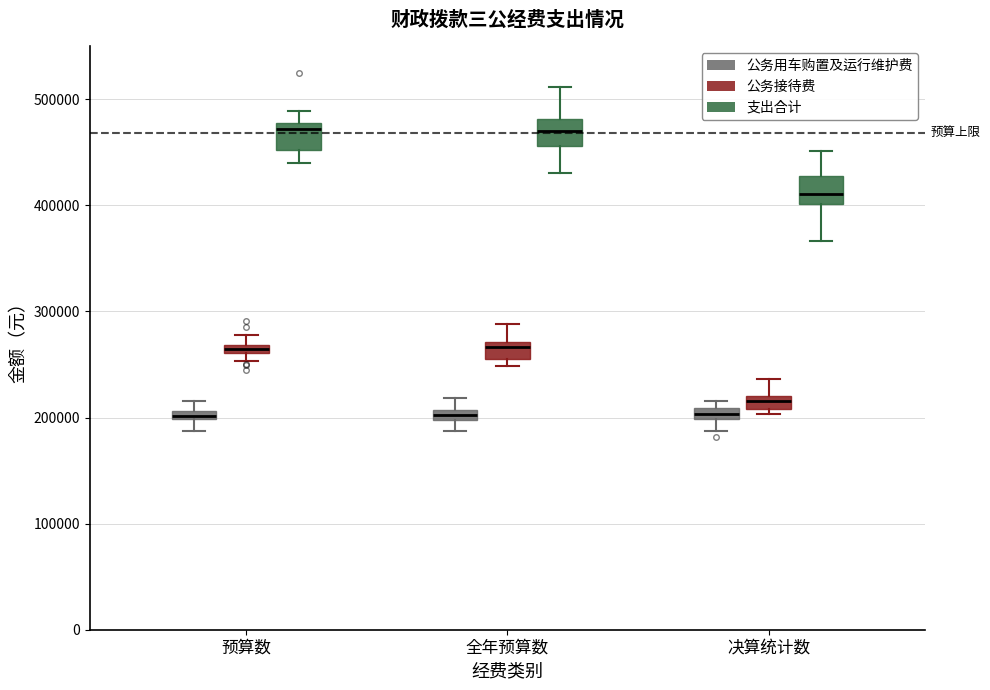

Where does the upper whisker of the box for 决算统计数 (支出合计) end on the y-axis? The values are not printed on the chart, so give them approximately, as read against the axis.

450000